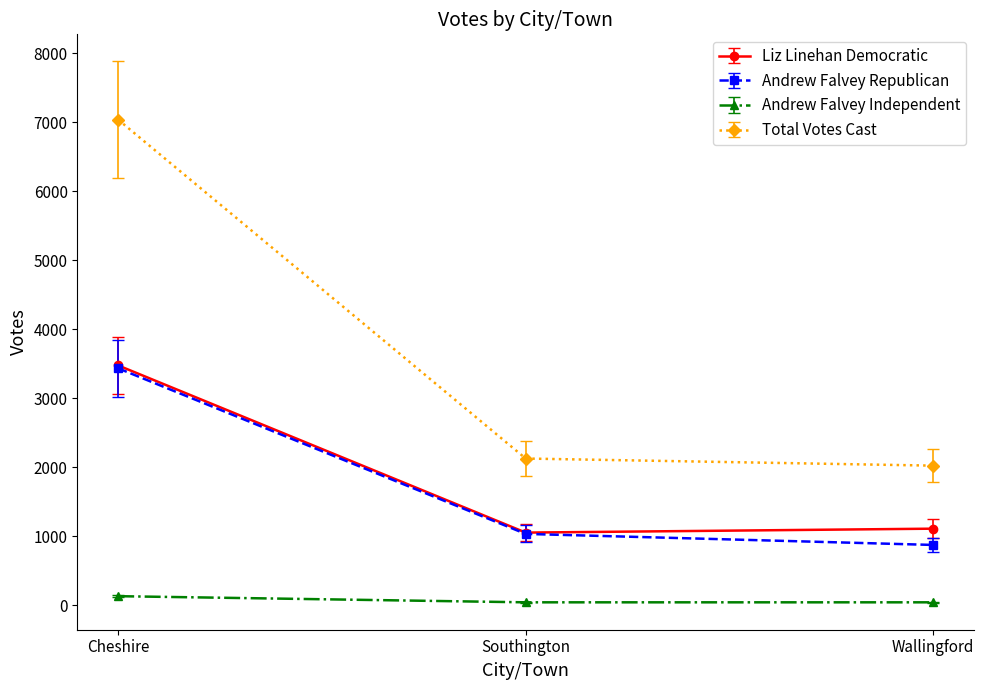

Reading left to right, what are all the values shown in this chart?

Liz Linehan Democratic: Cheshire=3476	Southington=1052	Wallingford=1109
Andrew Falvey Republican: Cheshire=3434	Southington=1033	Wallingford=873
Andrew Falvey Independent: Cheshire=130	Southington=41	Wallingford=41
Total Votes Cast: Cheshire=7040	Southington=2126	Wallingford=2023